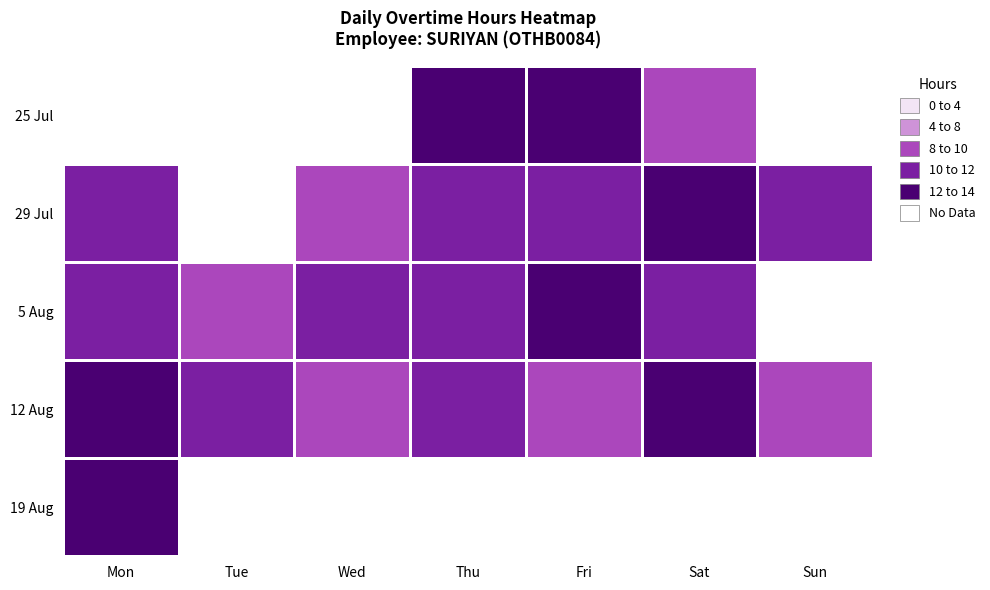

What is the highest value of the 19 Aug series?

12.5